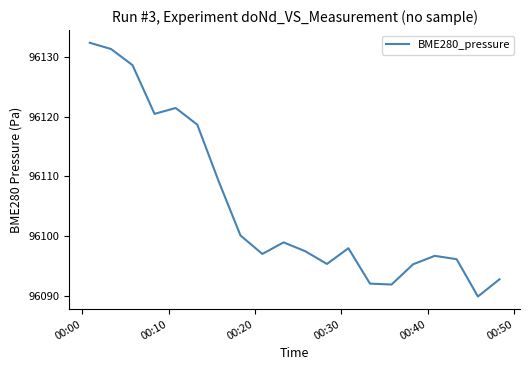

What is the maximum value shown in the chart?

96132.4